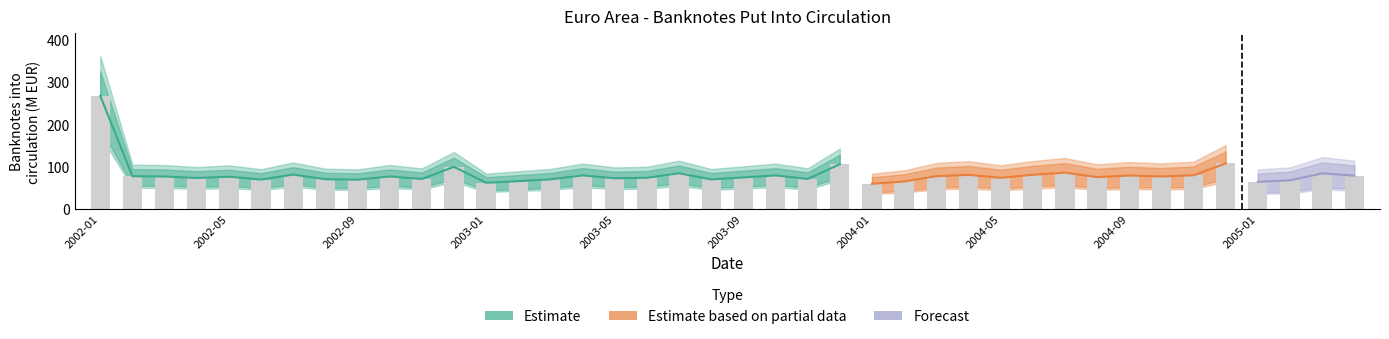

What is the ratio of the value at 2002-10 to the value at 2004-09?

1.0